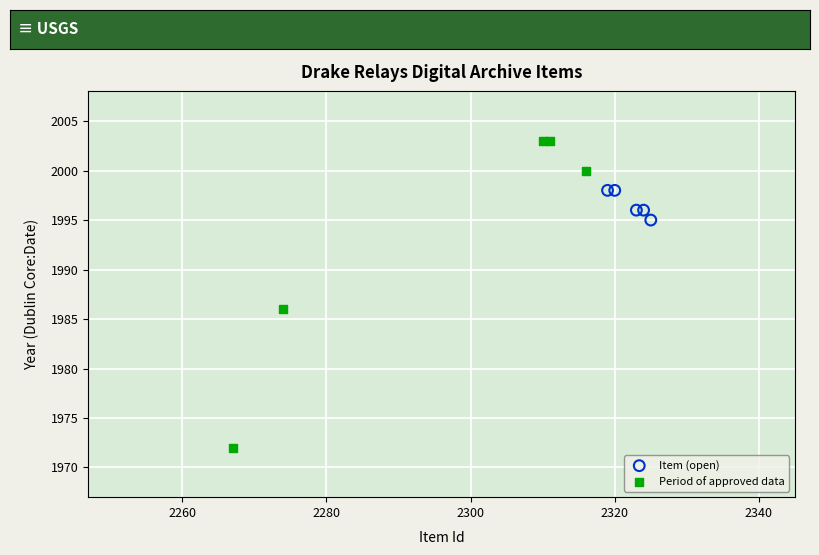

Which series contains the lowest Y value?

Period of approved data